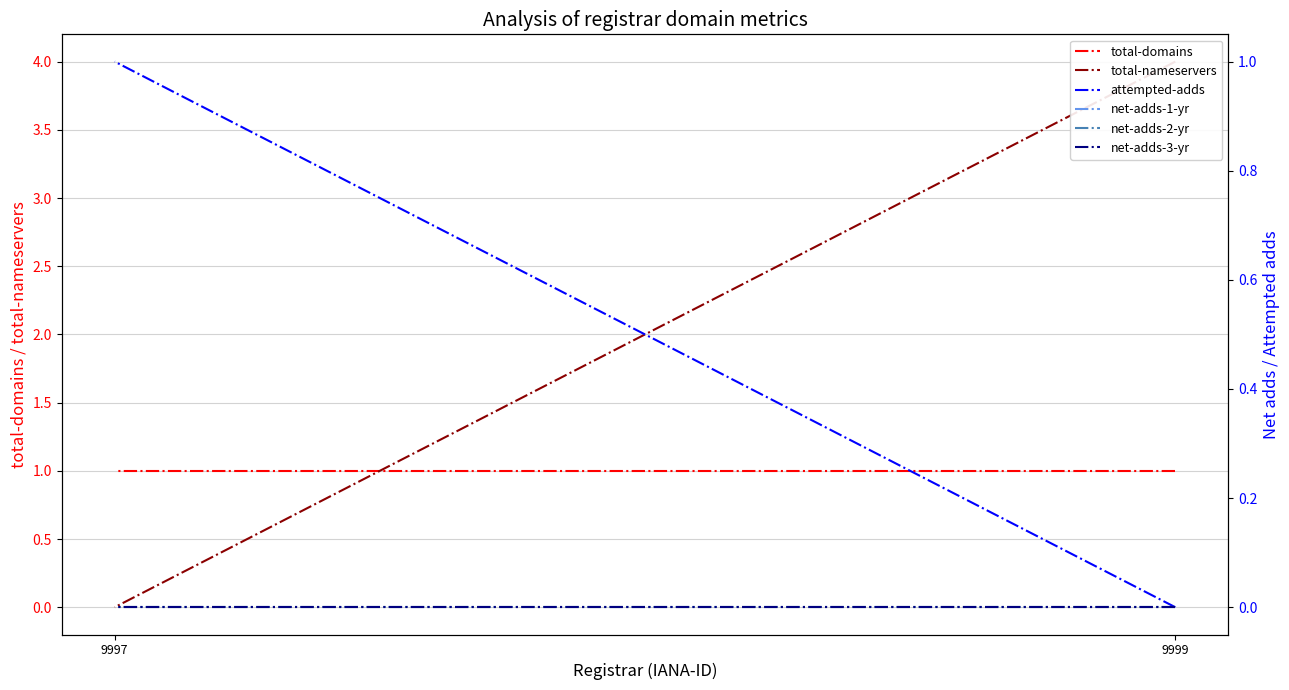

At which category is the sum across all series the highest?

9999